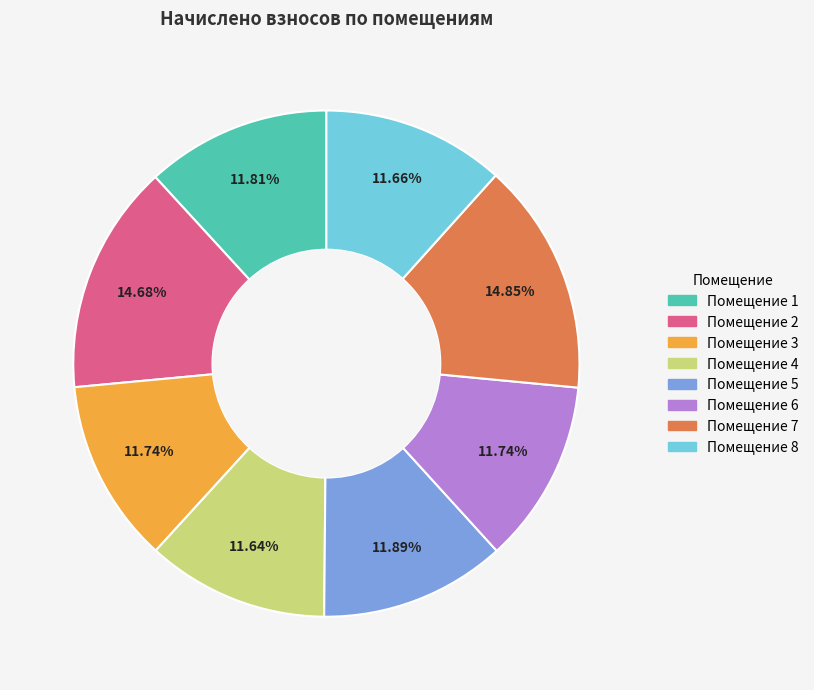

Does any single category account for the majority?

No